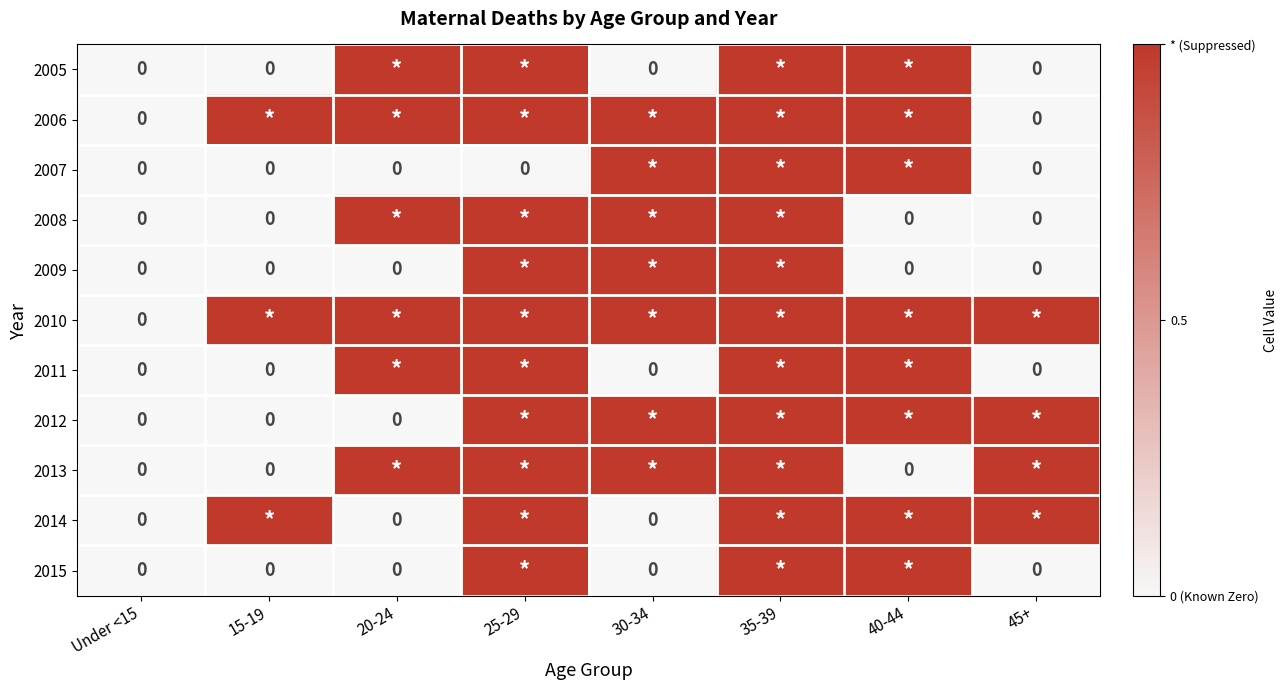

At which category is the sum across all series the highest?

35-39